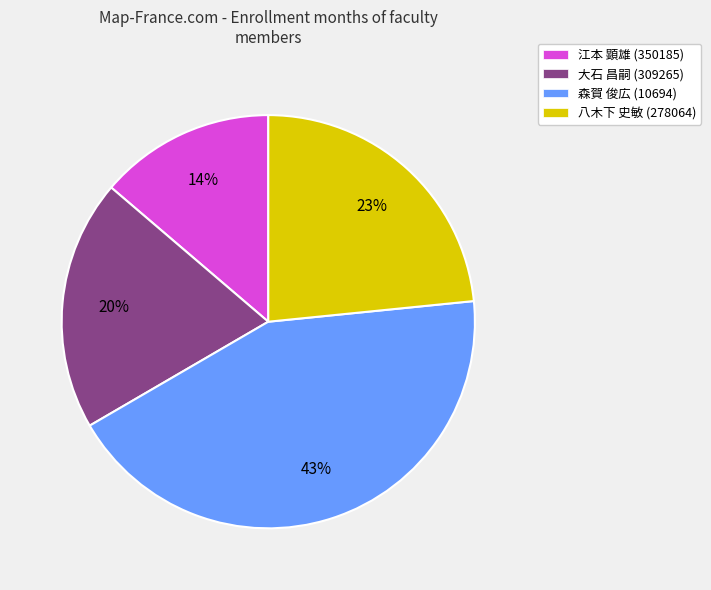

Between 八木下 史敏 (278064) and 森賀 俊広 (10694), which is larger?

森賀 俊広 (10694)